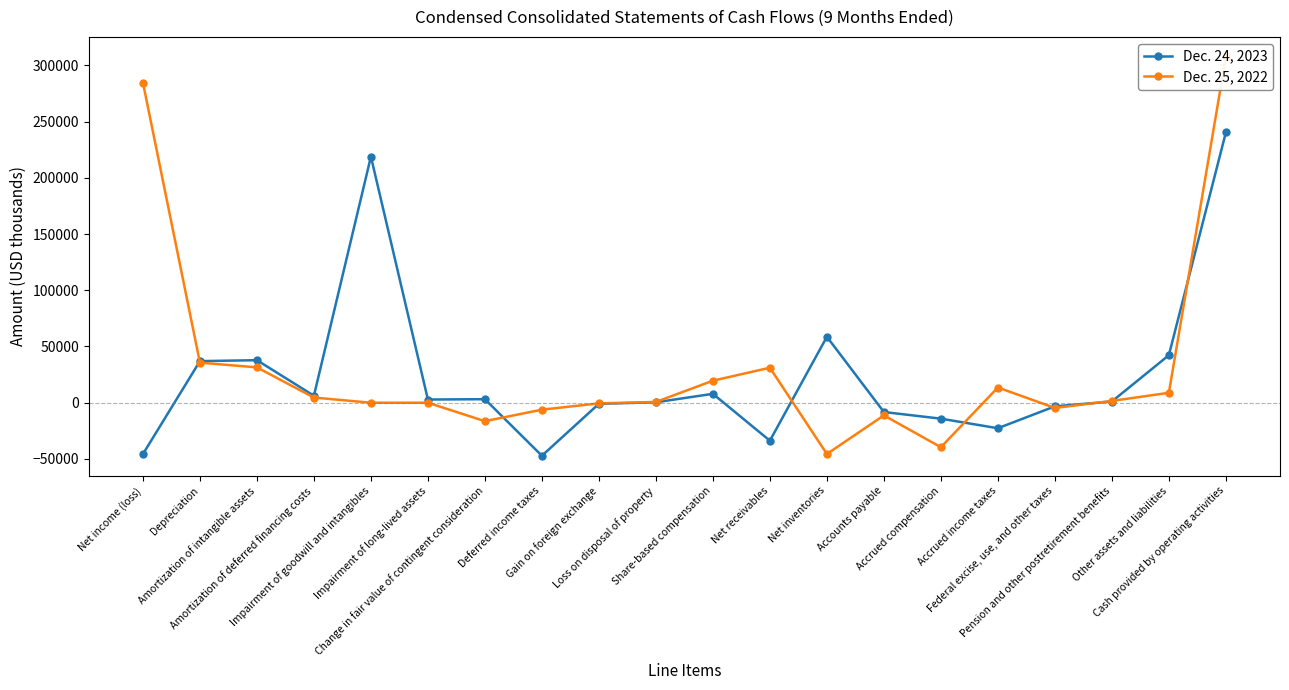

What is the smallest value displayed?

-47139